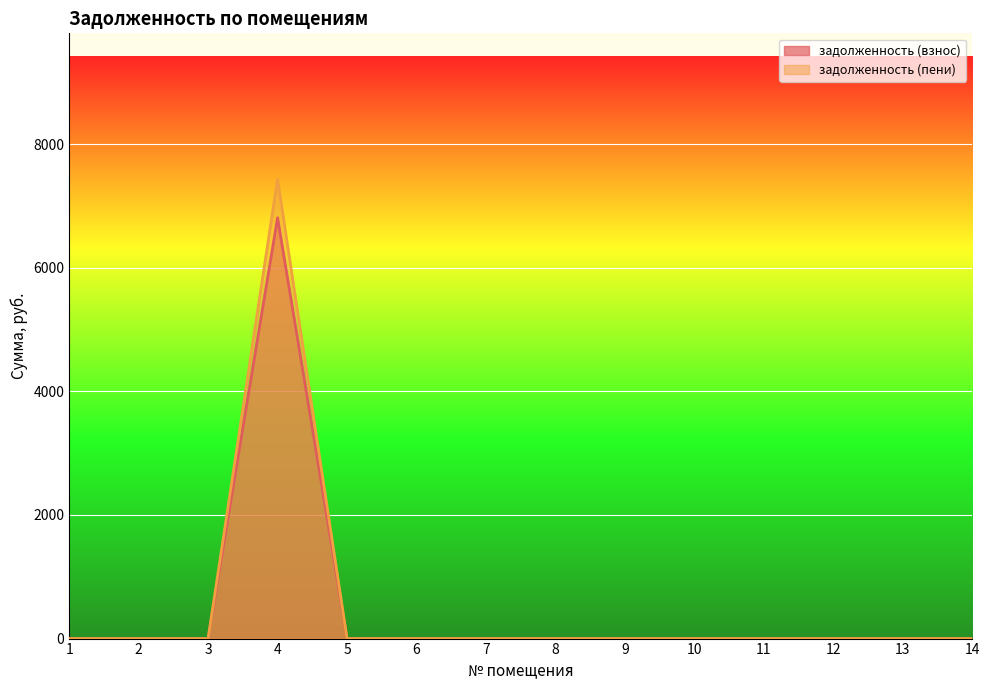

At which category is the sum across all series the highest?

4